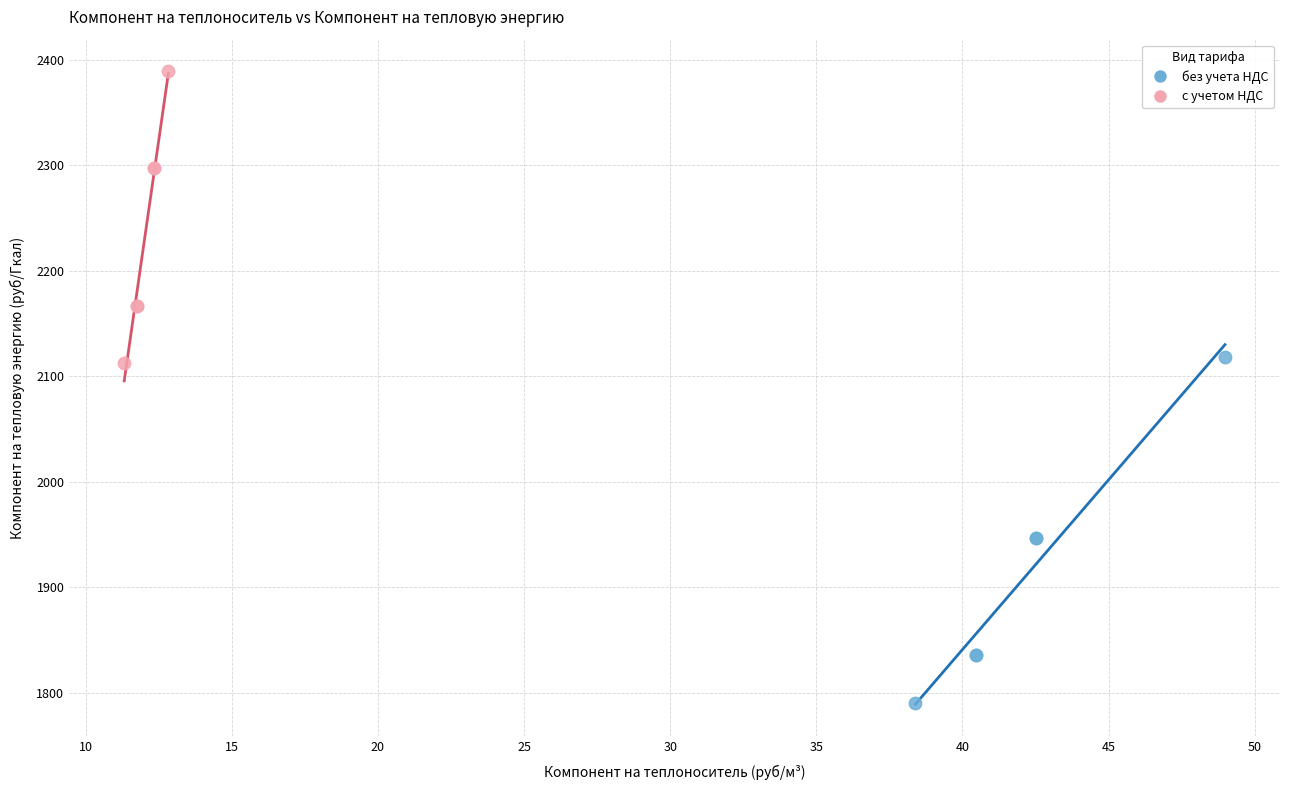

Which series has the largest Y range (max minus min)?

без учета НДС